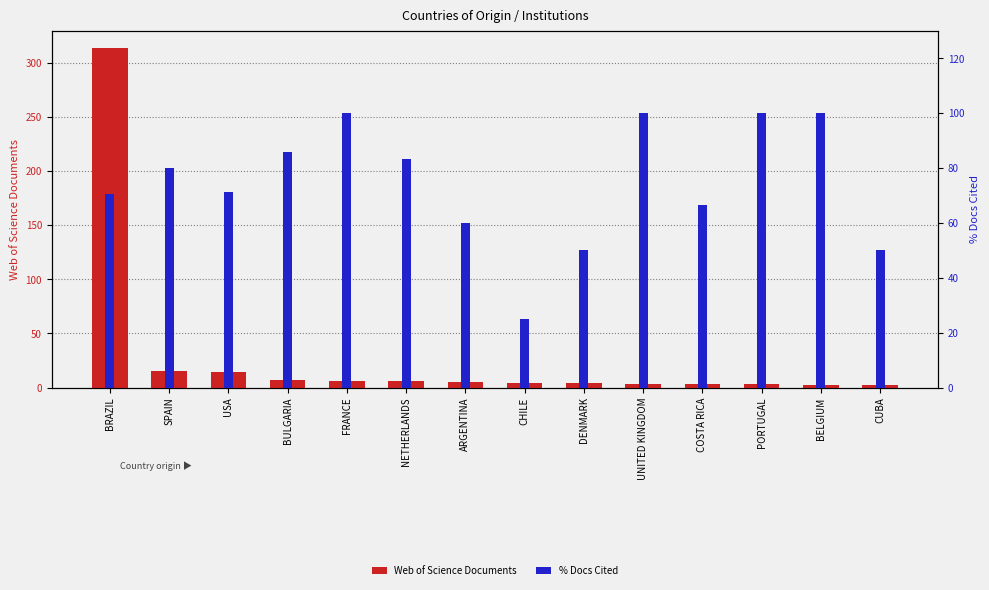

Which category has the lowest value in the Web of Science Documents series?

BELGIUM